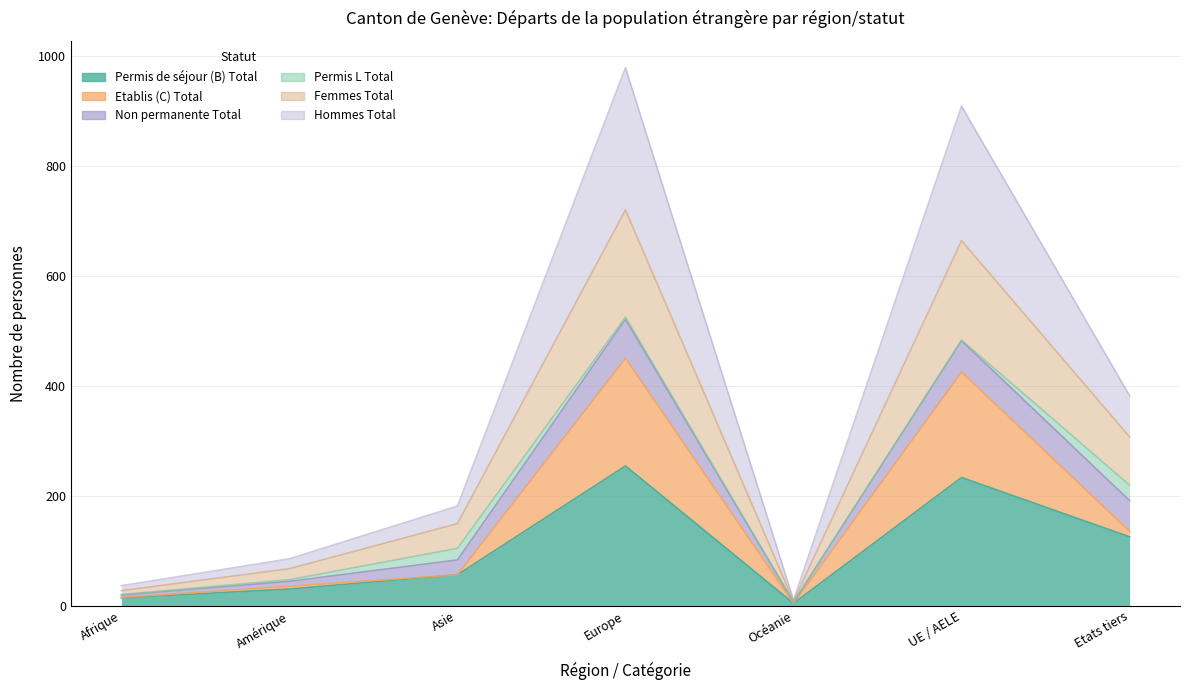

True or false: Etablis (C) Total and Femmes Total intersect in this chart.

False